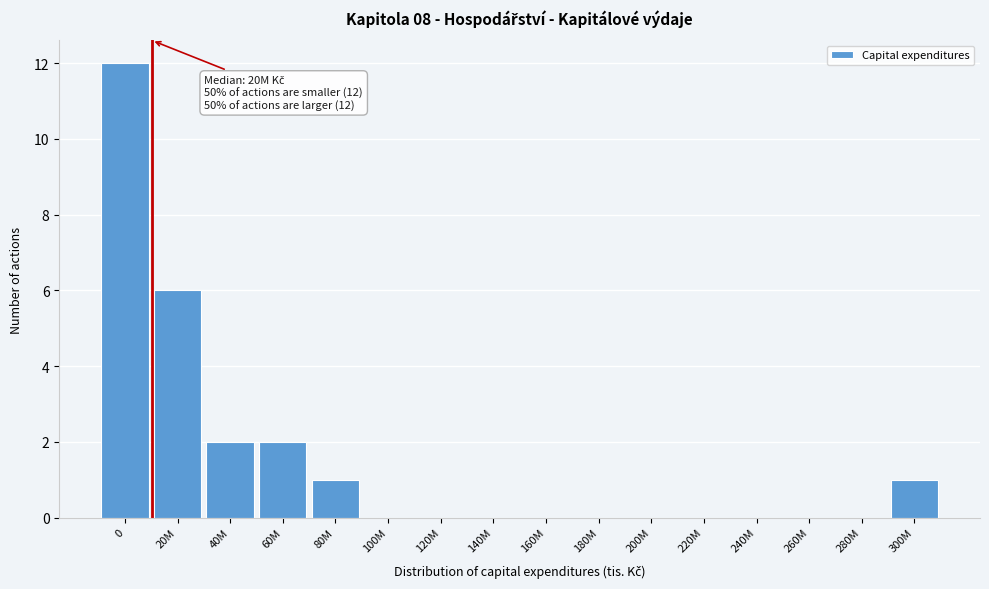

Reading left to right, transcribe all the data shown in this chart.

0=12	20M=6	40M=2	60M=2	80M=1	100M=0	120M=0	140M=0	160M=0	180M=0	200M=0	220M=0	240M=0	260M=0	280M=0	300M=1